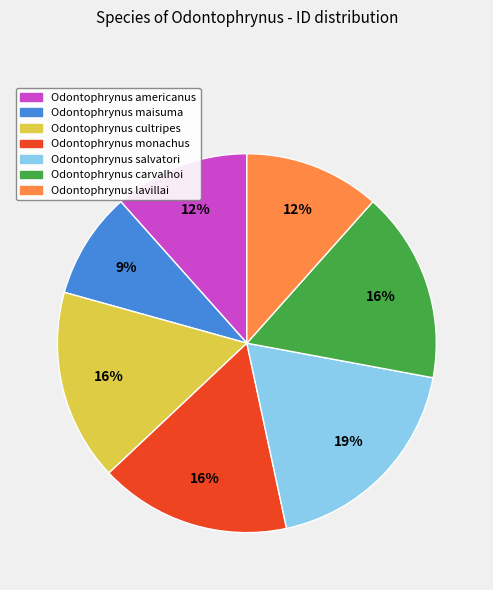

Is there a majority slice in this chart?

No